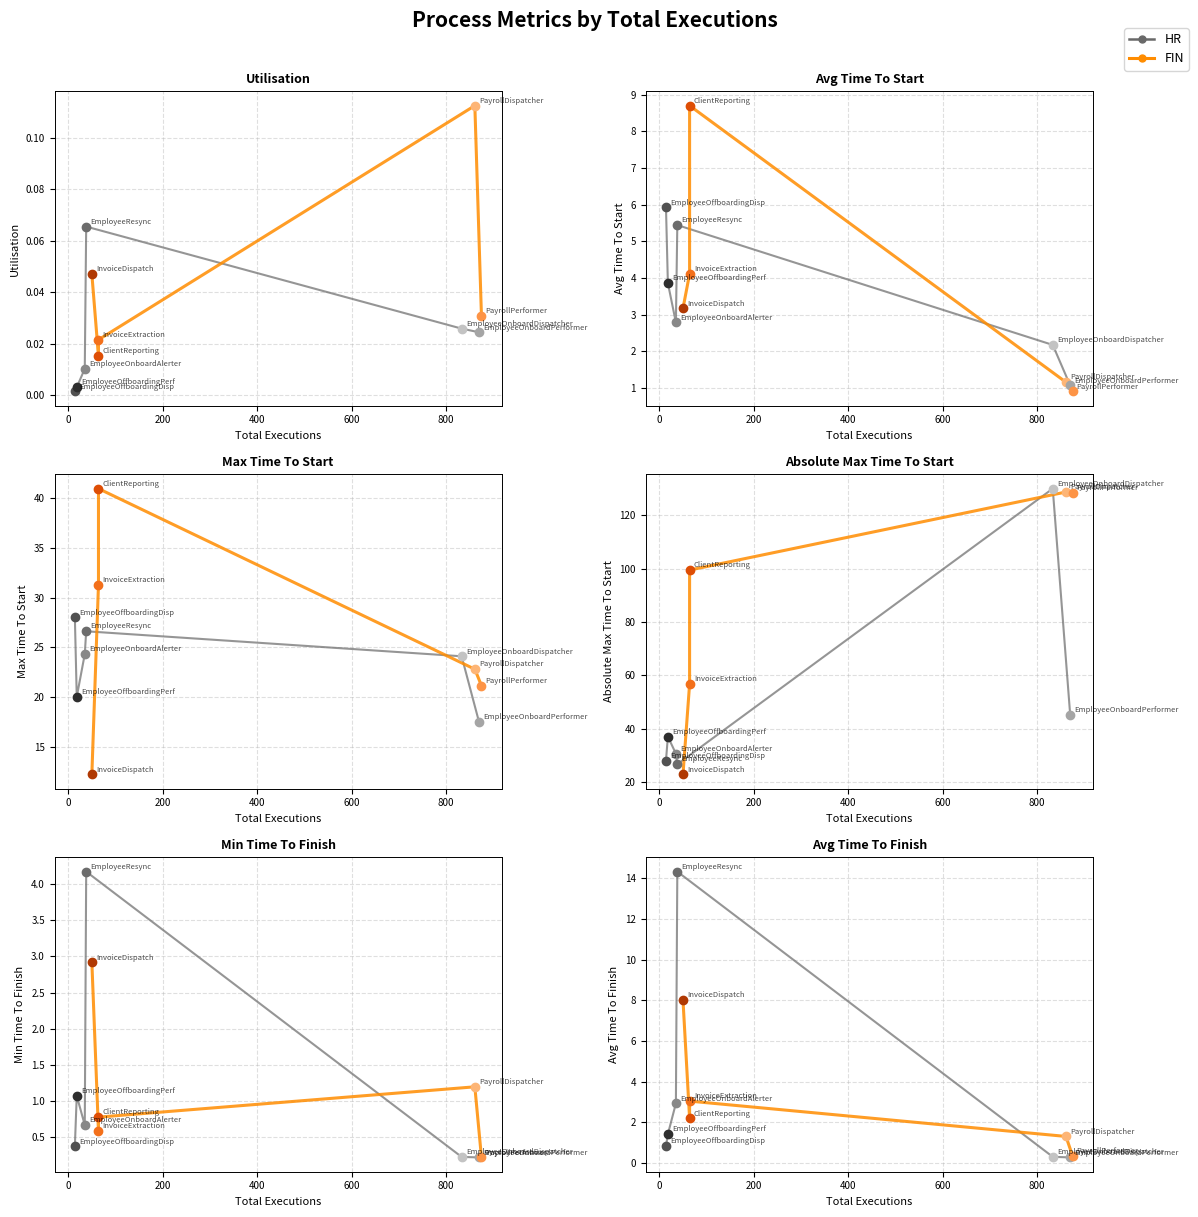

At how many categories does at least one series exceed 8?

11